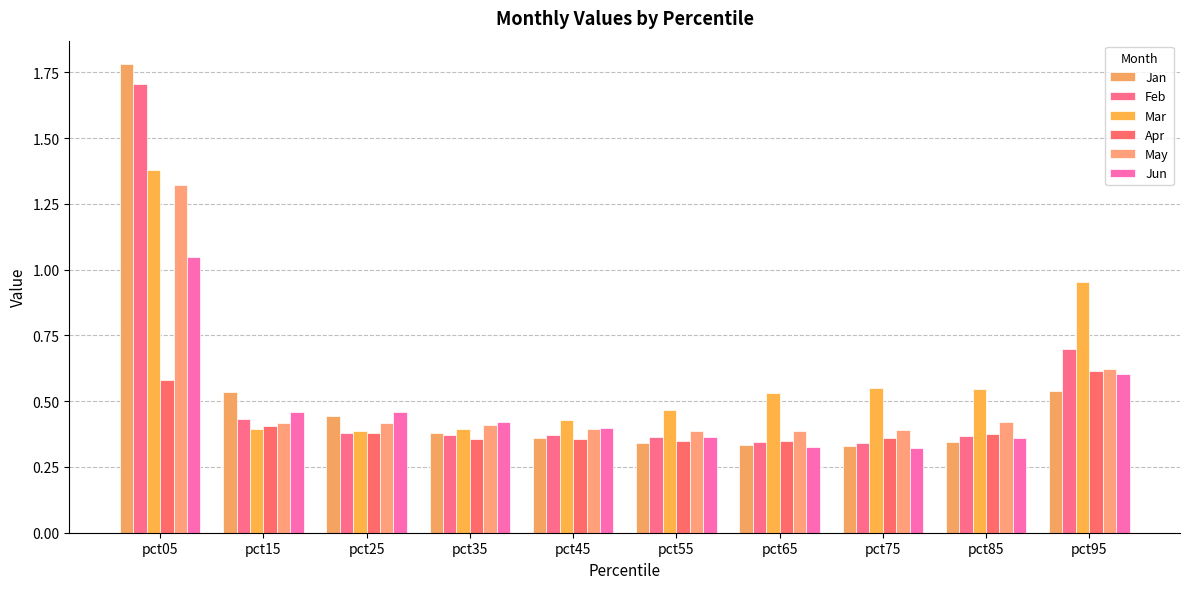

Does the chart contain any negative values?

No